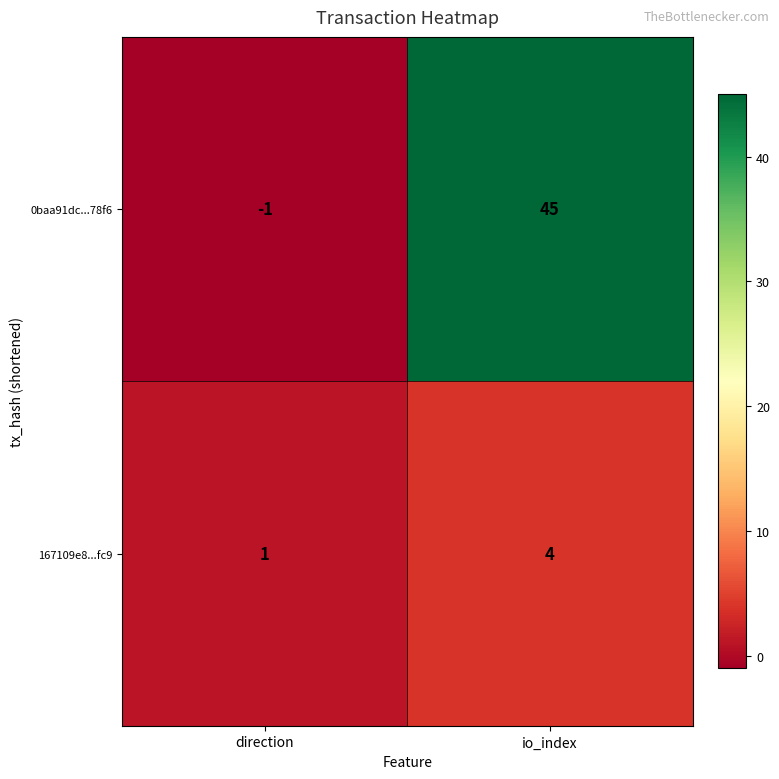

At how many categories does at least one series exceed 5?

1